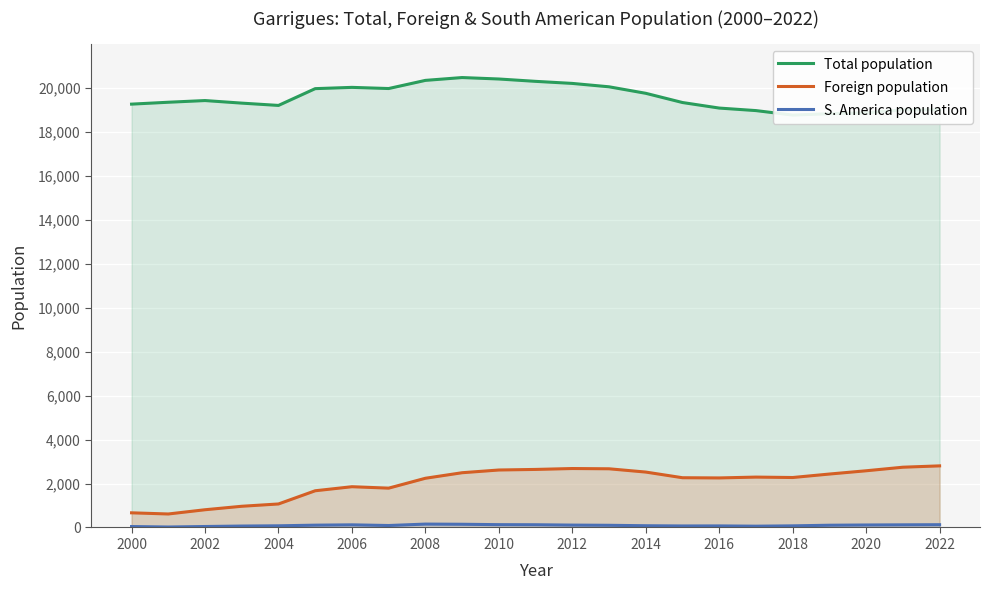

Read the Foreign population value at 2000, to the nearest 100.

700